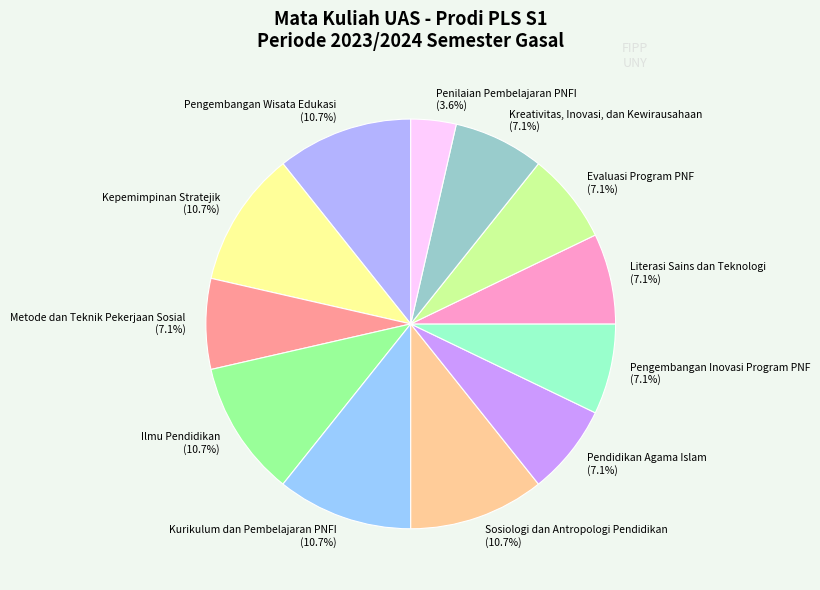

How many slices are in this pie chart?

12